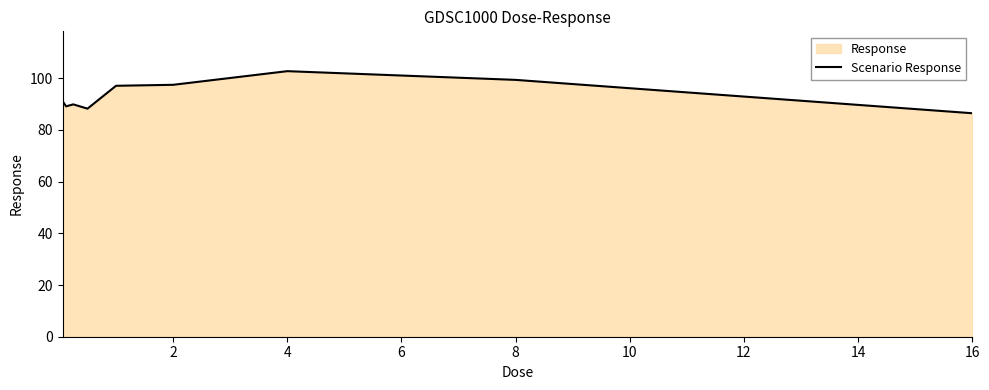

What is the average value?

93.5